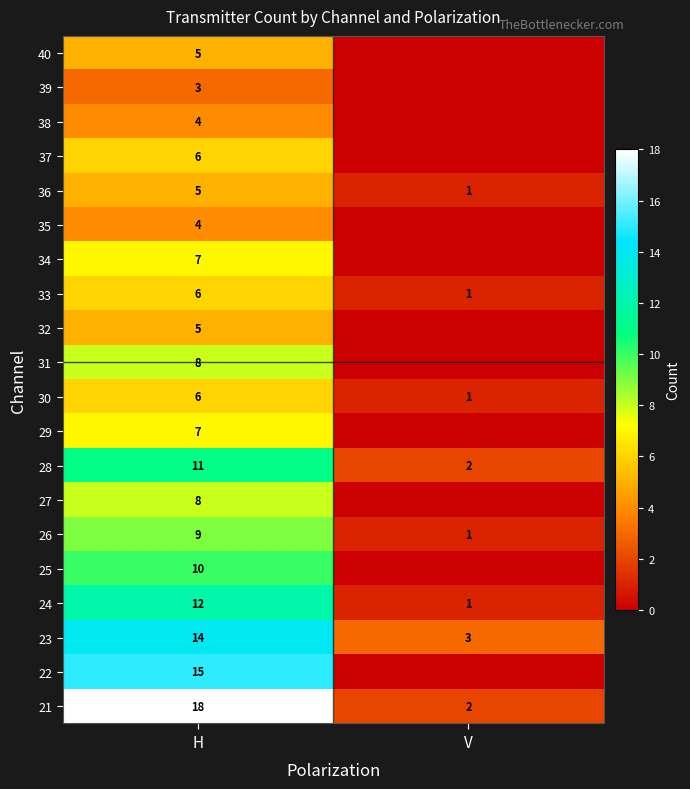

True or false: 35 has a value of 6 at H.

False